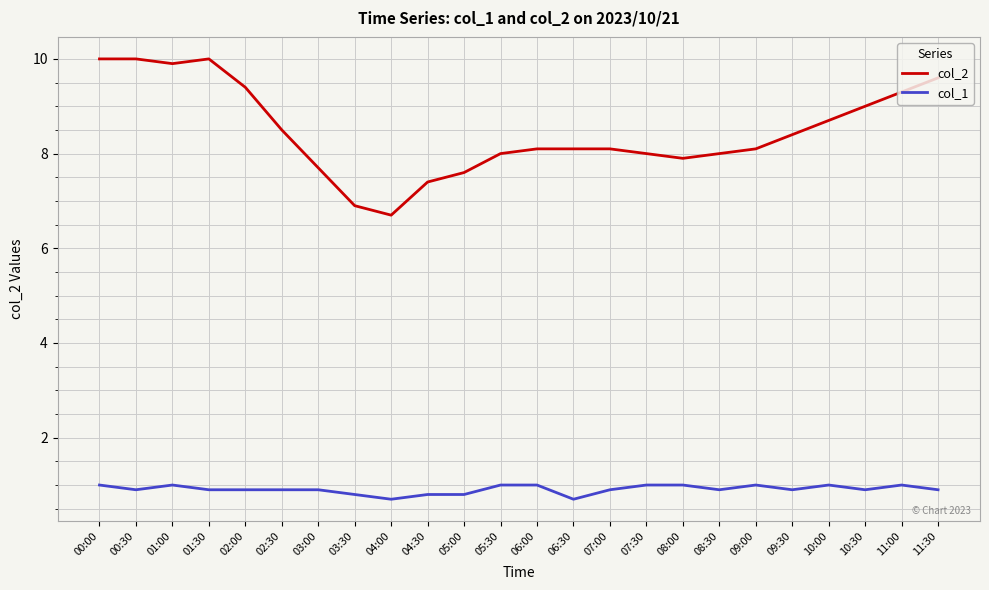

What is the total value across all series at 07:30?

9.0